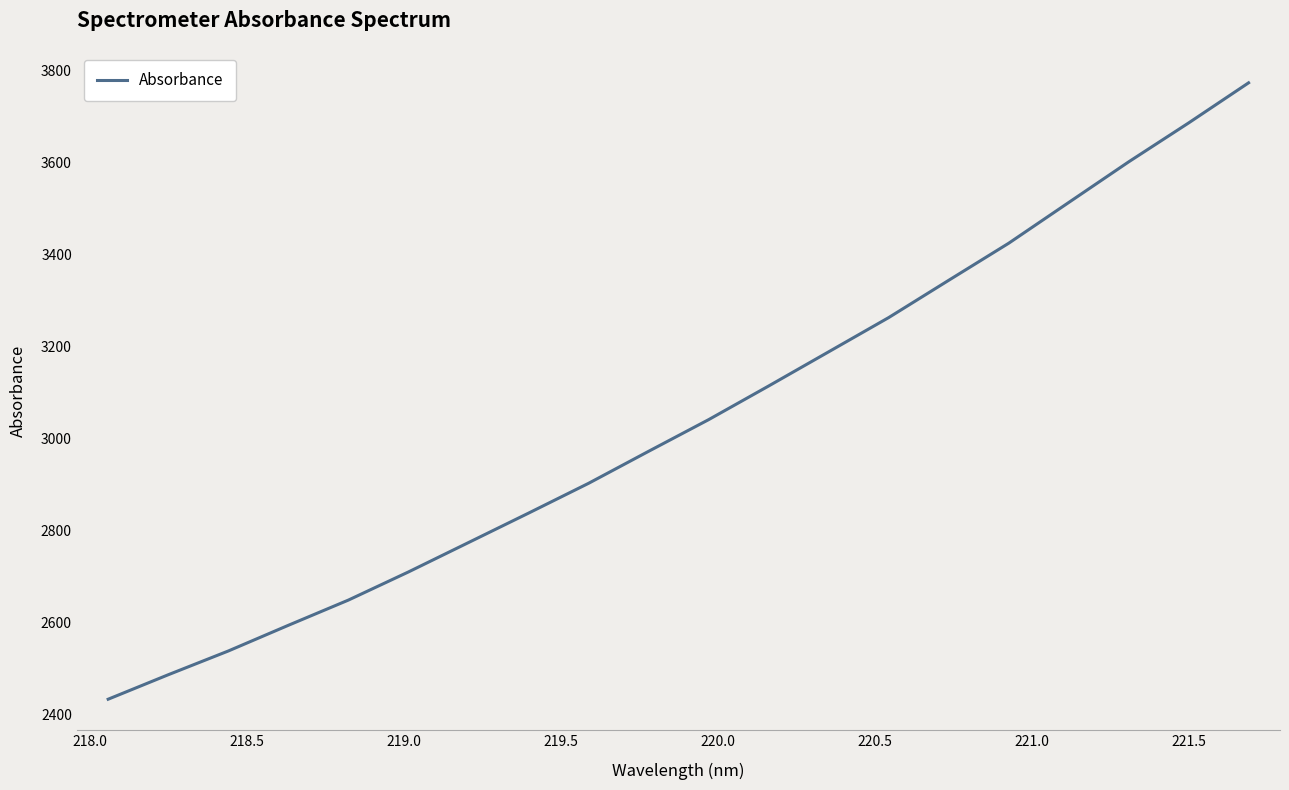

What is the minimum value shown in the chart?

2433.6